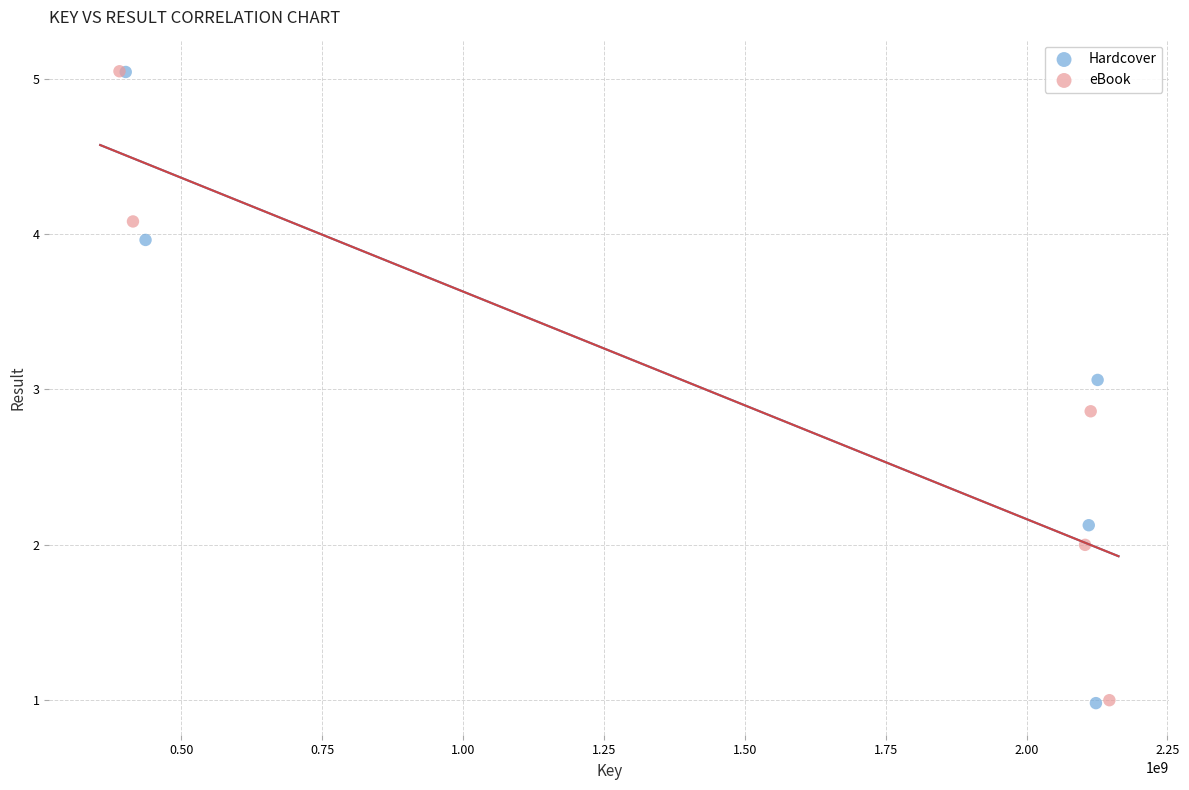

Which series has the widest spread of Y values?

Hardcover